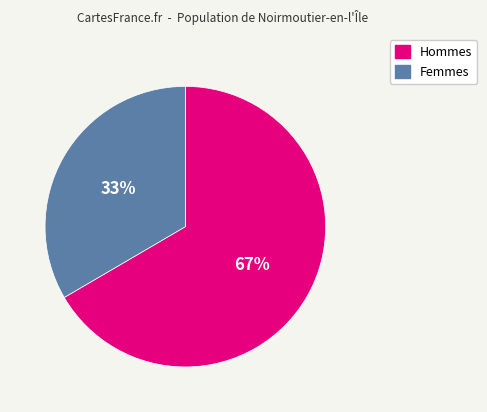

Does any single category account for the majority?

Yes